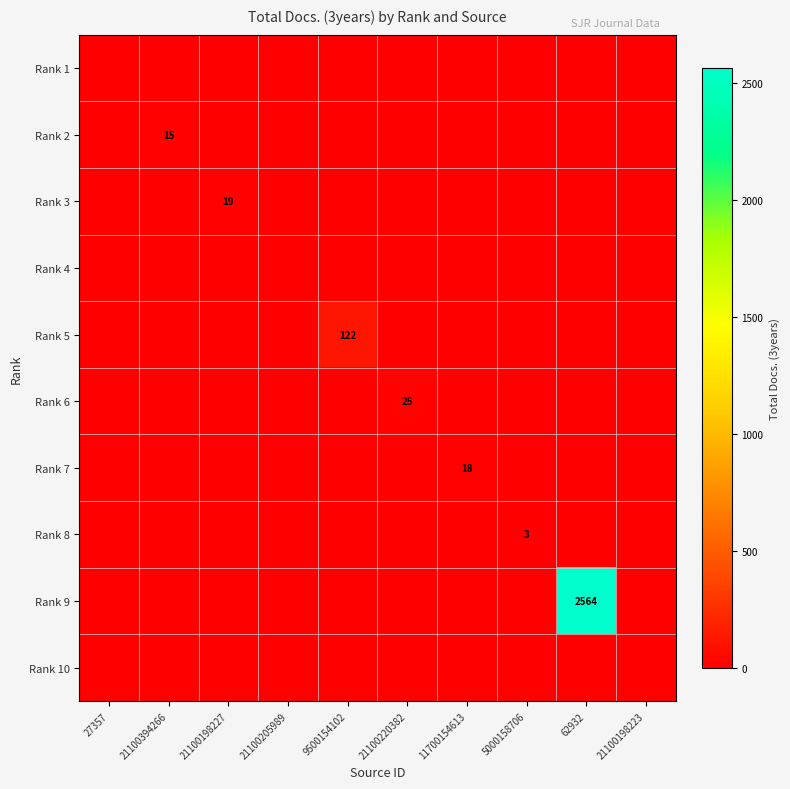

Rank the series at 5000158706 from highest to lowest value.

Rank 8, Rank 1, Rank 2, Rank 3, Rank 4, Rank 5, Rank 6, Rank 7, Rank 9, Rank 10